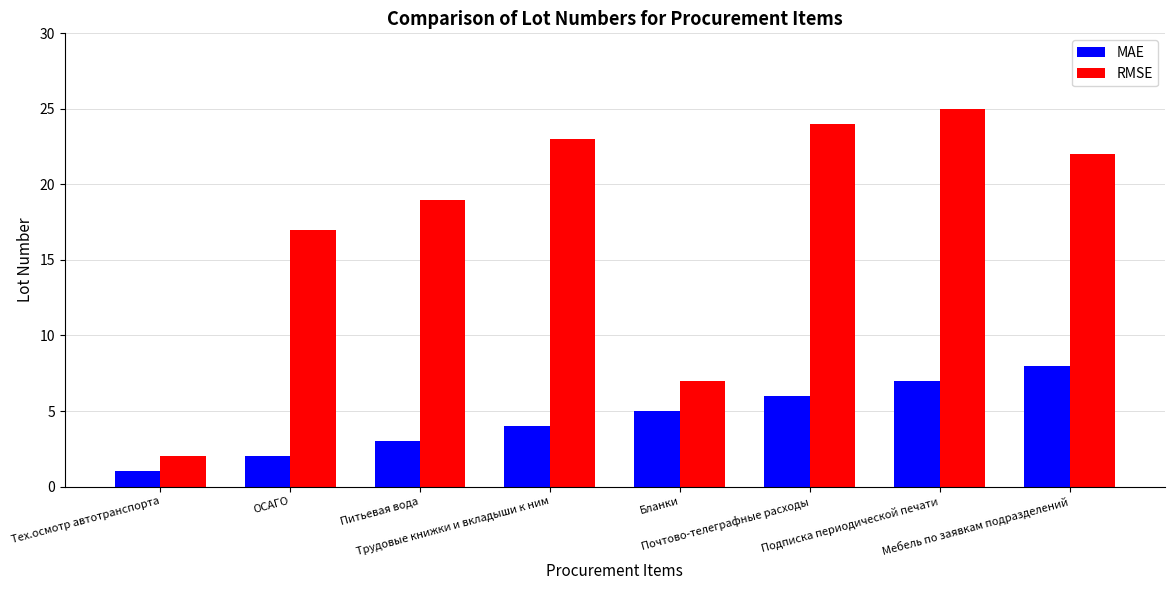

Rank the series by their maximum value, from lowest to highest.

MAE, RMSE